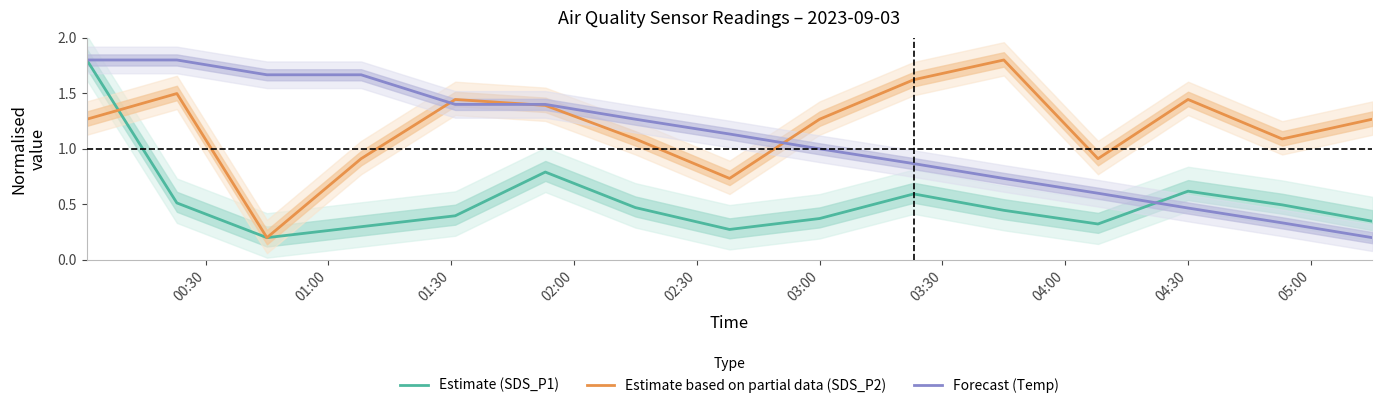

Count the Estimate (SDS_P1) values in the range 0 to 1.

14